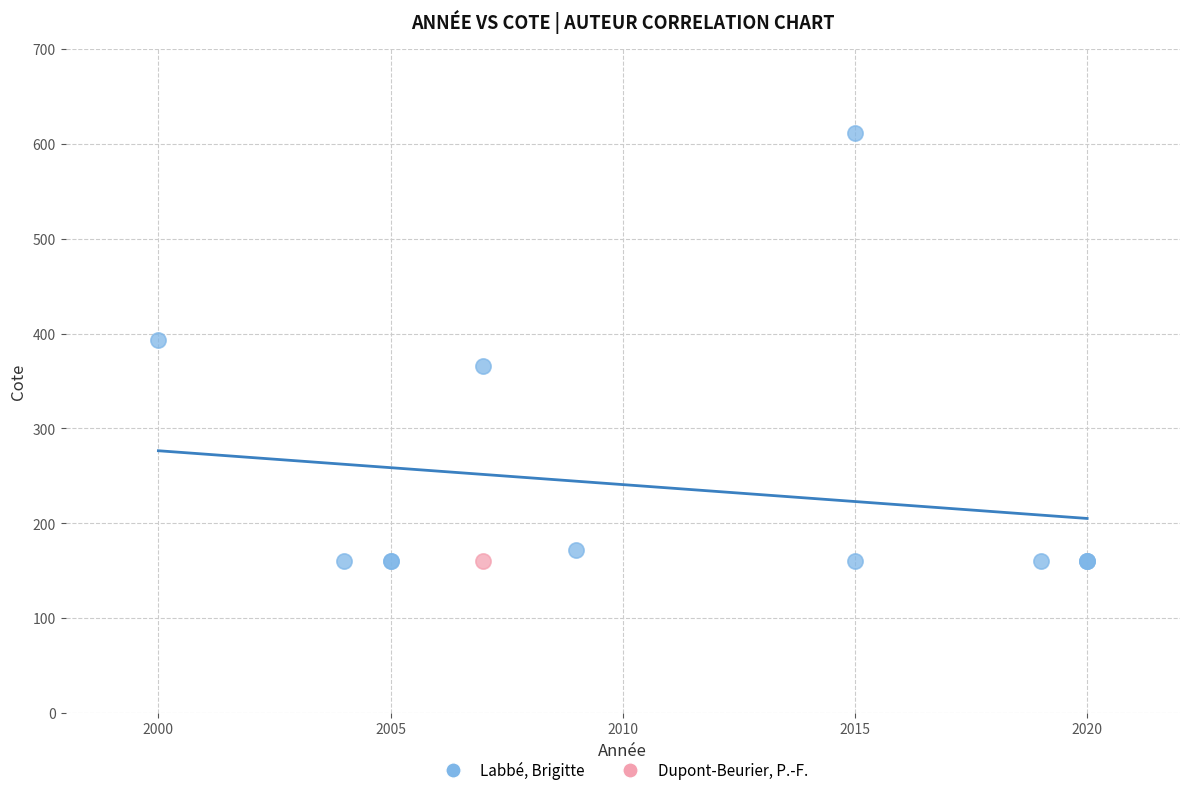

What are all the series names shown in the legend?

Labbé, Brigitte, Dupont-Beurier, P.-F.